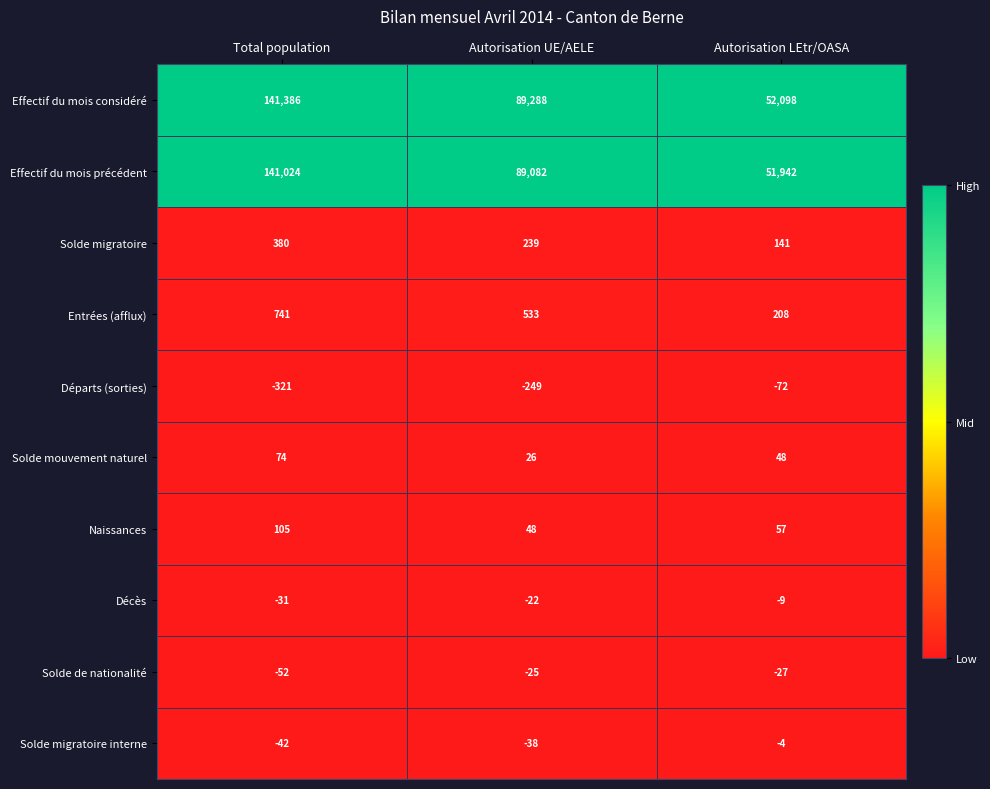

Which category has the lowest value across all series?

Total population